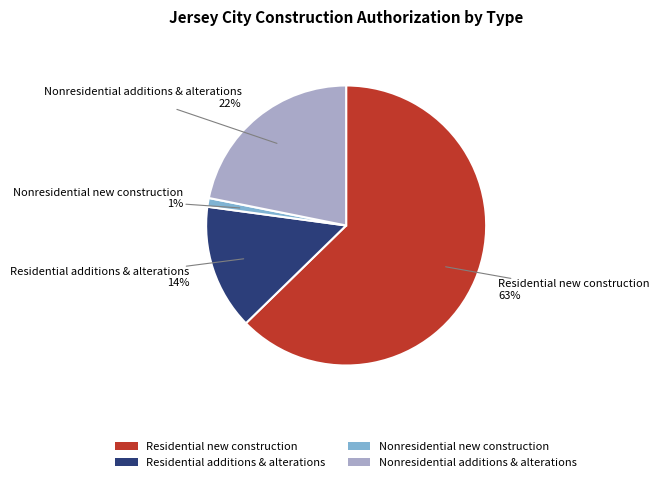

To the nearest percent, what percentage of the pie is Residential additions & alterations?

14%